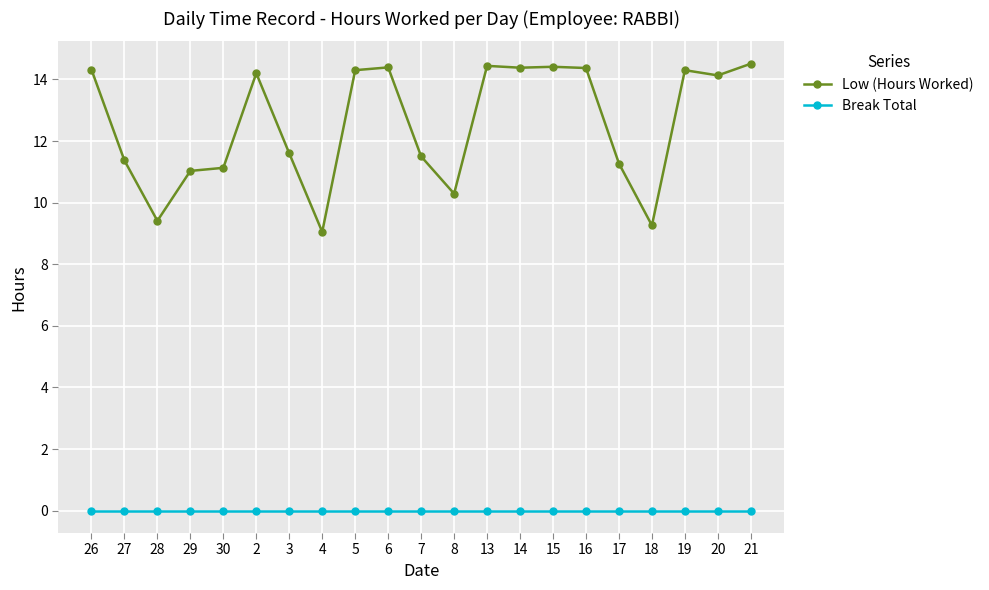

The Low (Hours Worked) series shows 14.4 at 16. True or false?

True